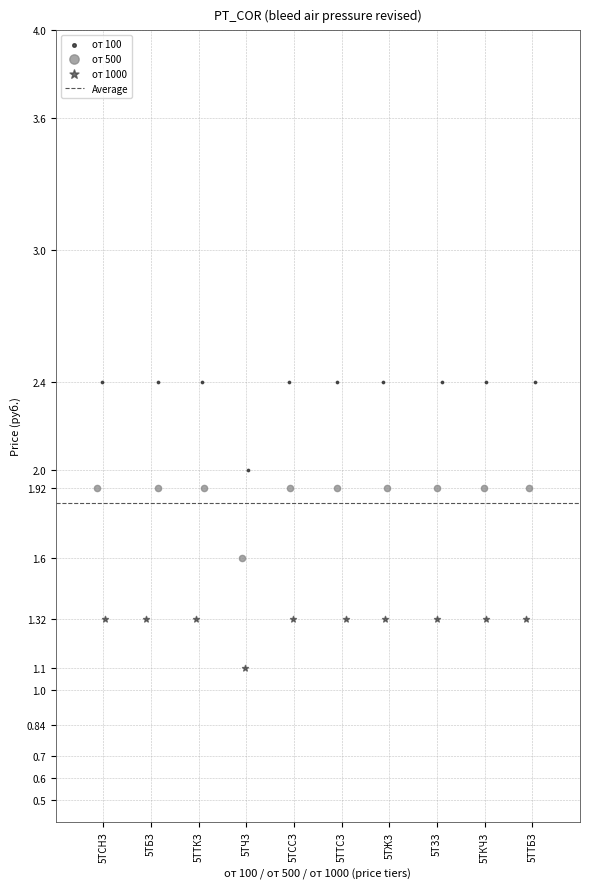

Which series reaches the minimum Y coordinate?

от 1000